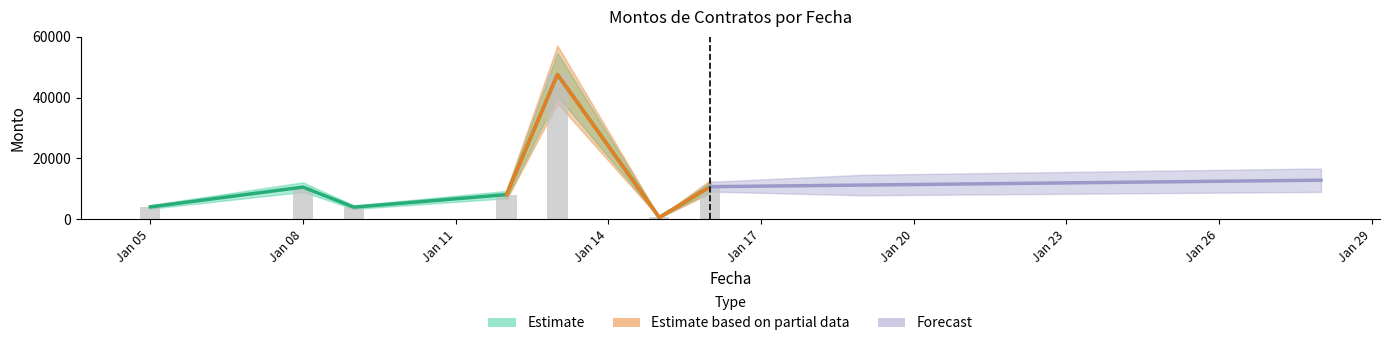

Which category has the highest value across all series?

2015-01-13